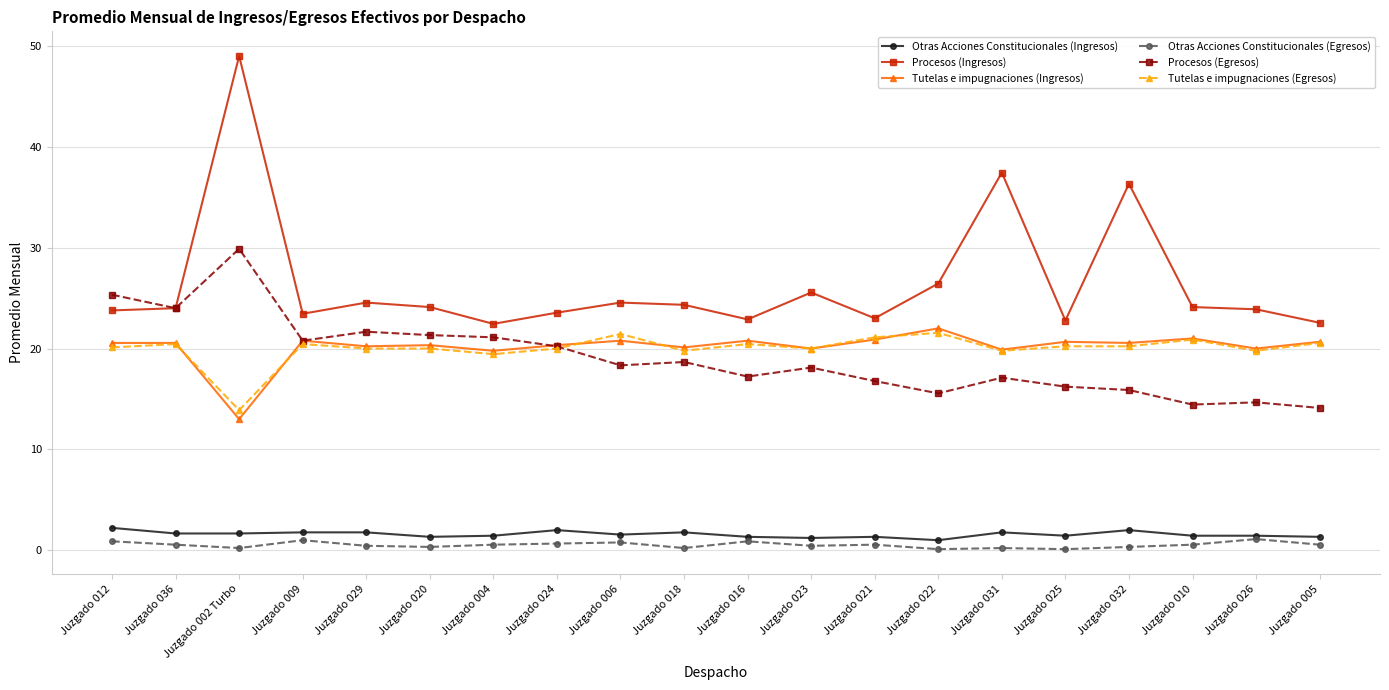

Between Juzgado 022 and Juzgado 032, which series saw the biggest shift?

Procesos (Ingresos)